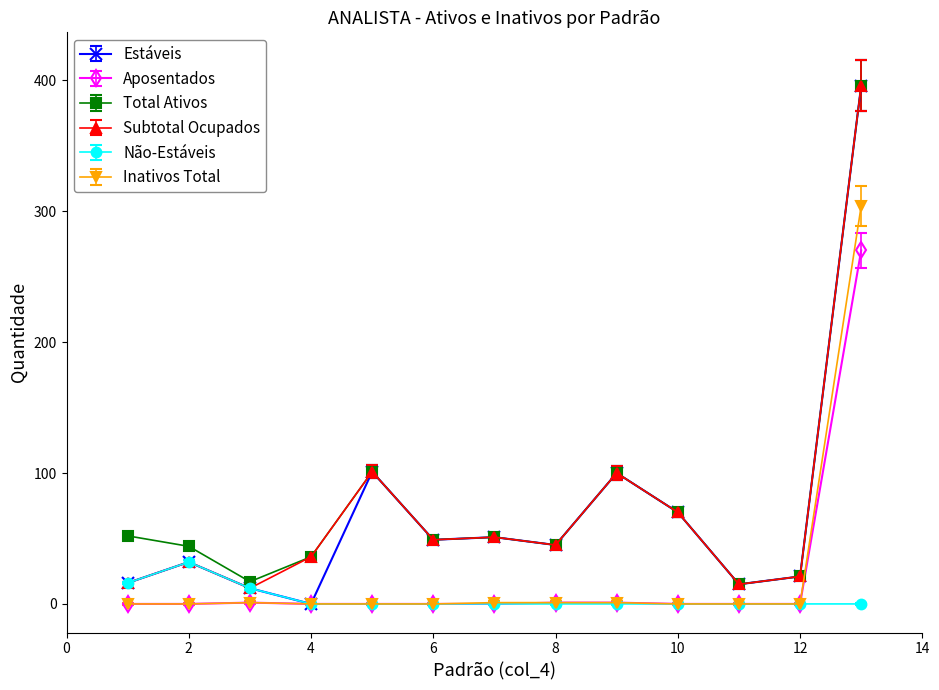

How many data points does each series have?

13